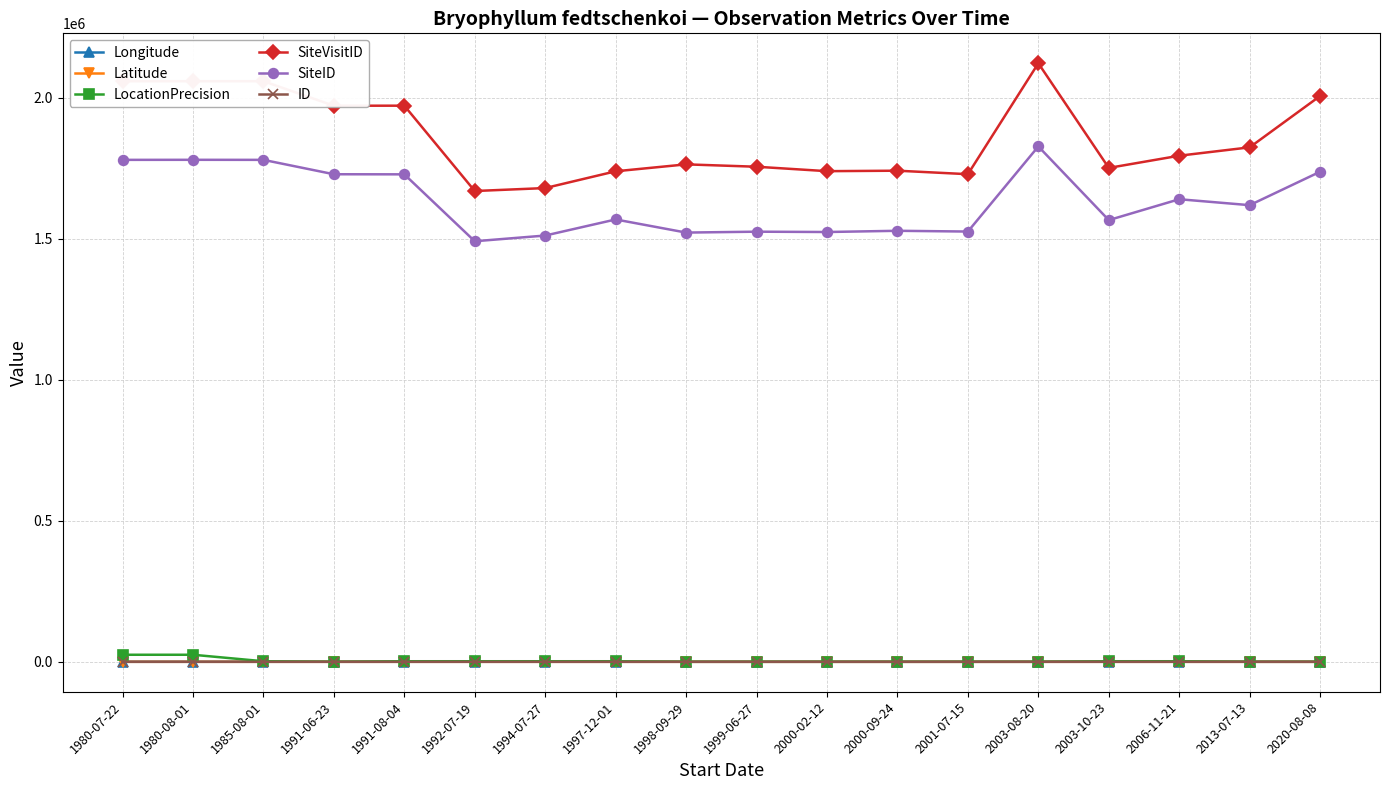

True or false: SiteVisitID has more than 2 interior local peaks.

True